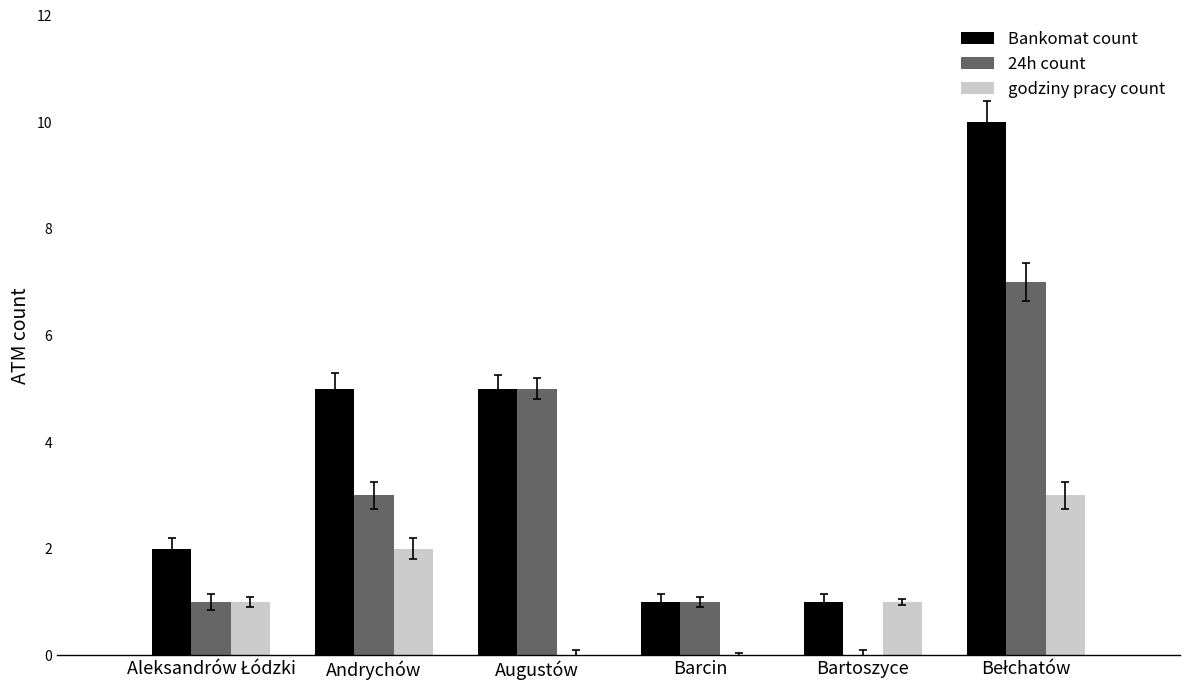

Is it true that Bankomat count equals 3 at Augustów?

False